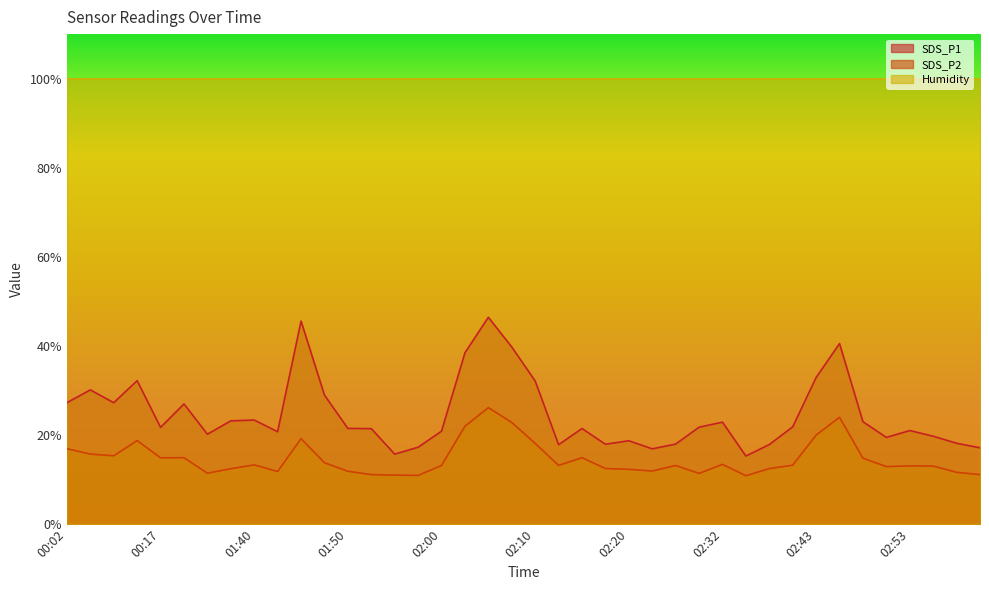

What is the value of the SDS_P1 point at the 22nd from the left?

17.9